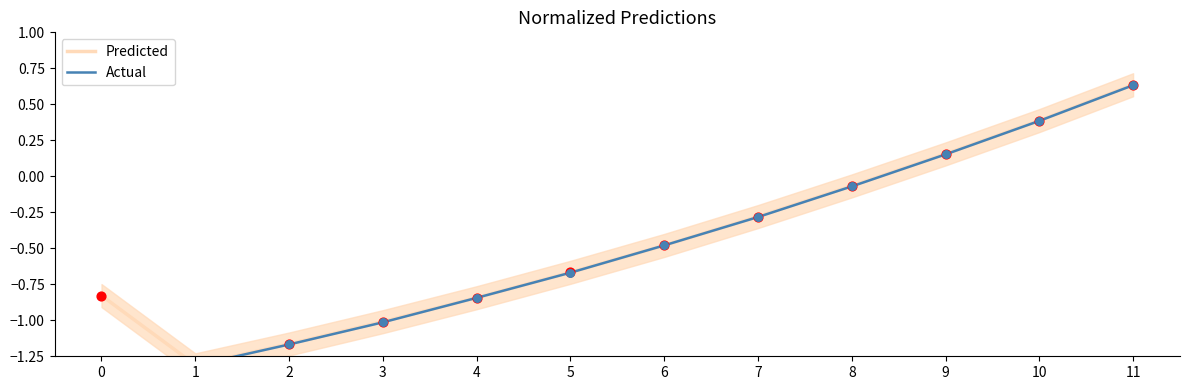

Which series has the largest total across all categories?

Predicted